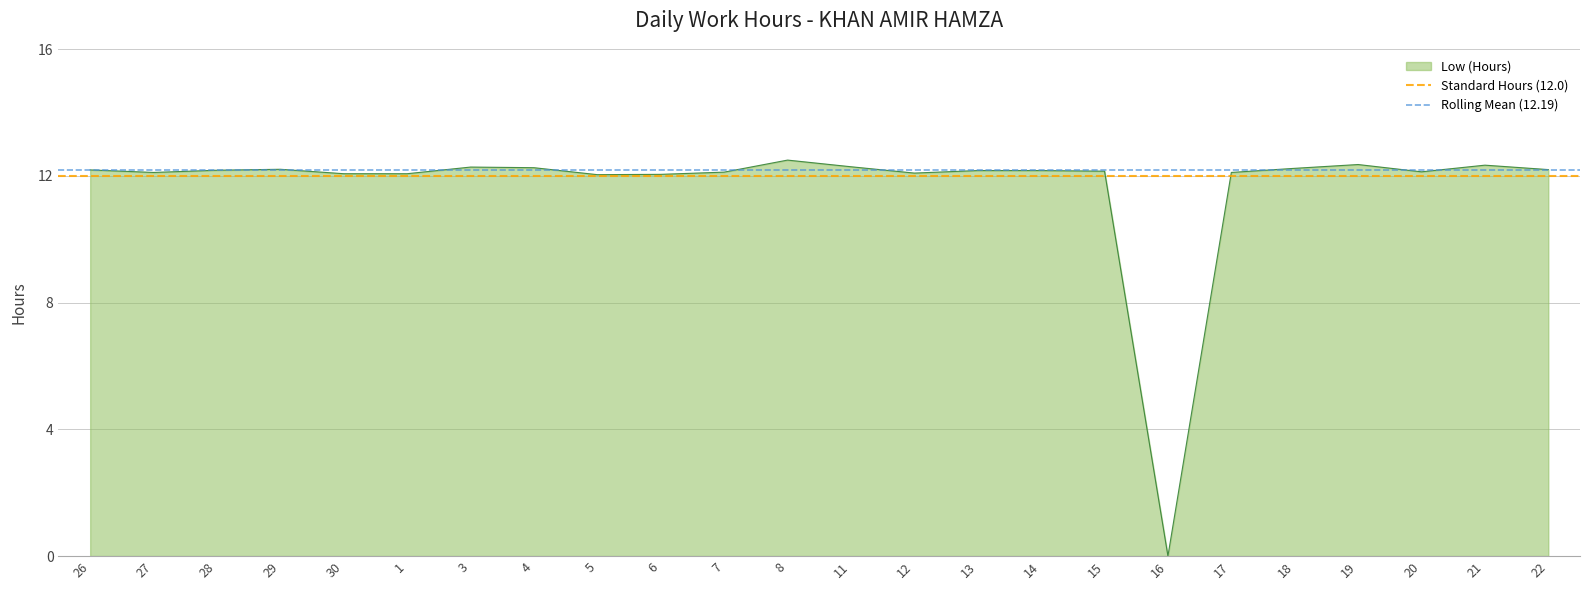

At which label is Standard Hours (12.0) closest to 12?

26